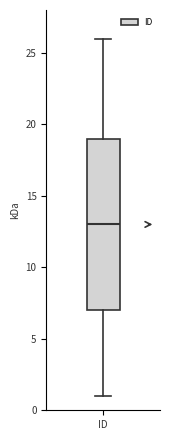

Transcribe this box plot: give where the median line is, the range the box spans, and where the two whiskers end, as read against the y-axis. The values are not printed on the chart, so give them approximately, as read against the axis.

median 13, box 7 to 19, whiskers 1 to 26